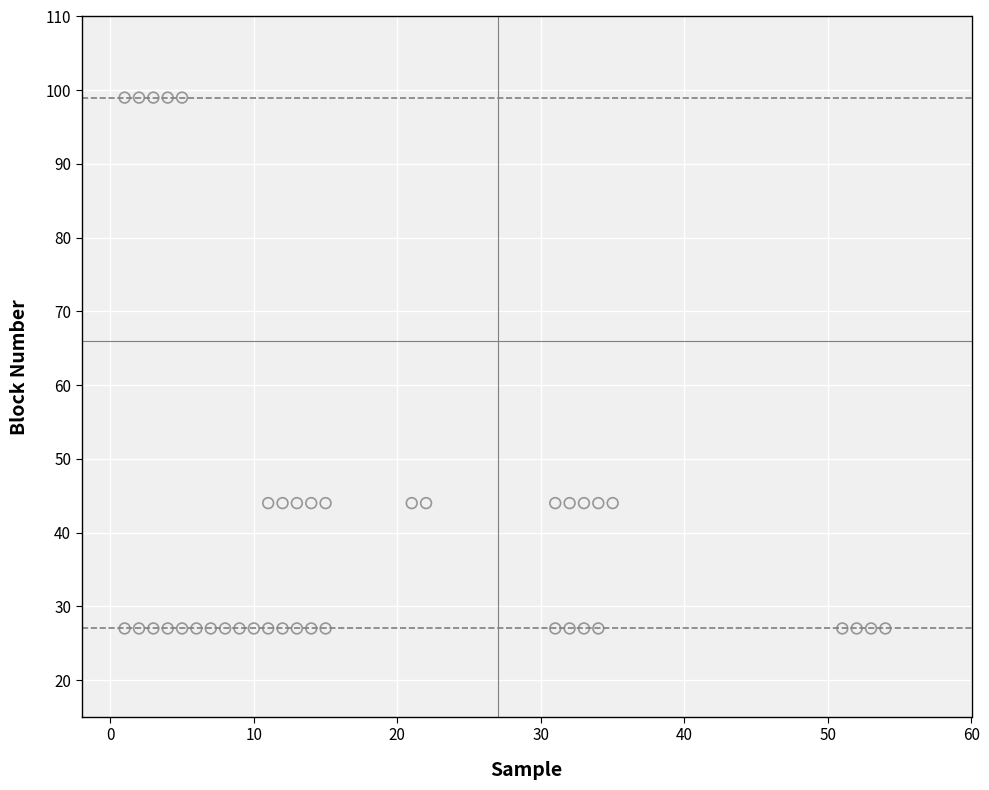

What is the range of Y values (max minus min)?

72